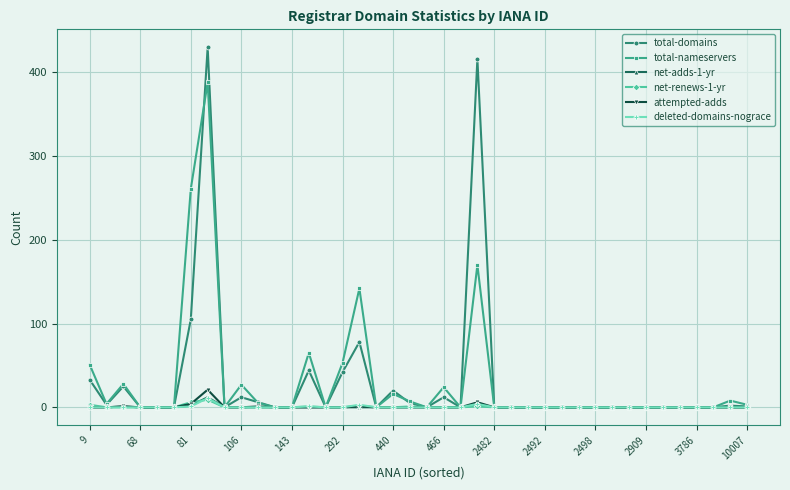

Which series has the largest range (max minus min)?

total-domains